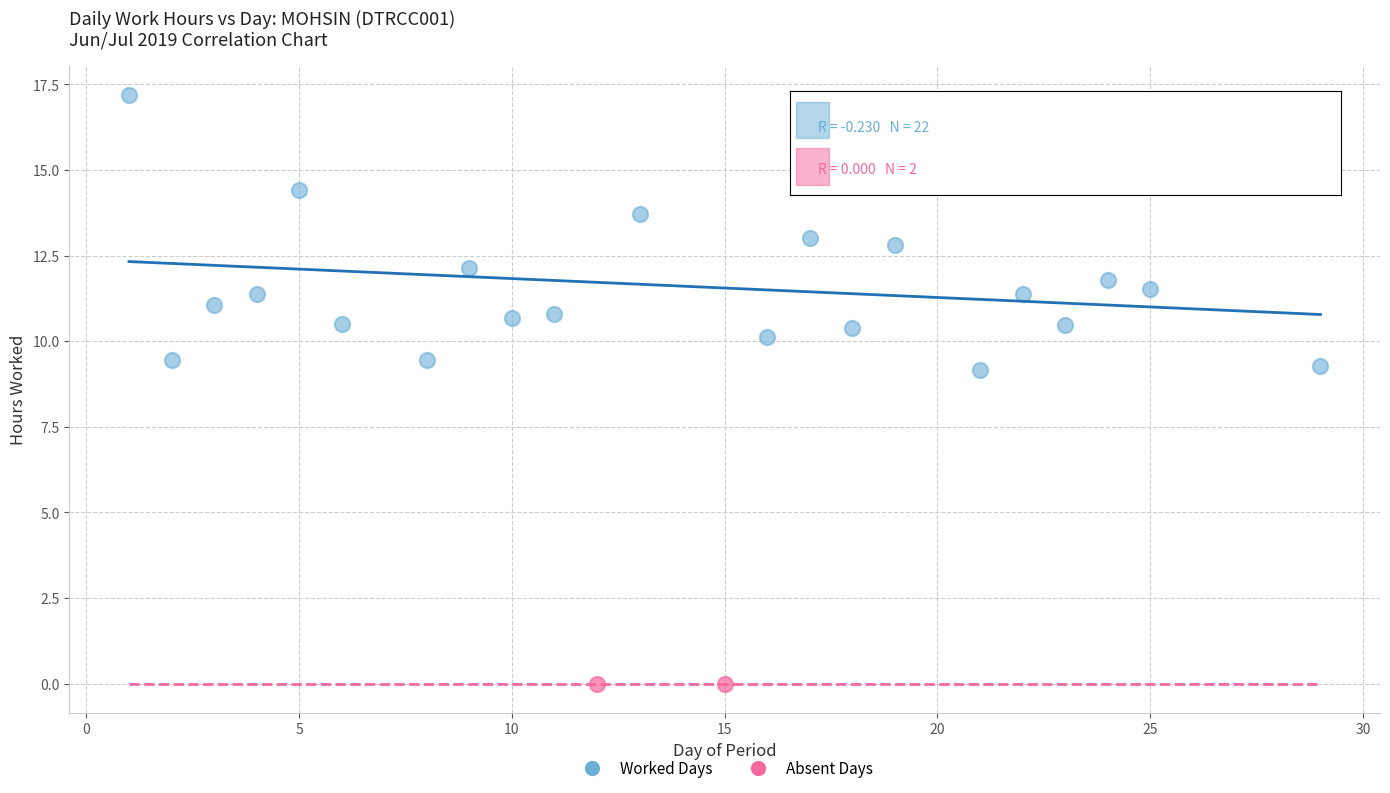

What are all the series names shown in the legend?

Worked Days, Absent Days